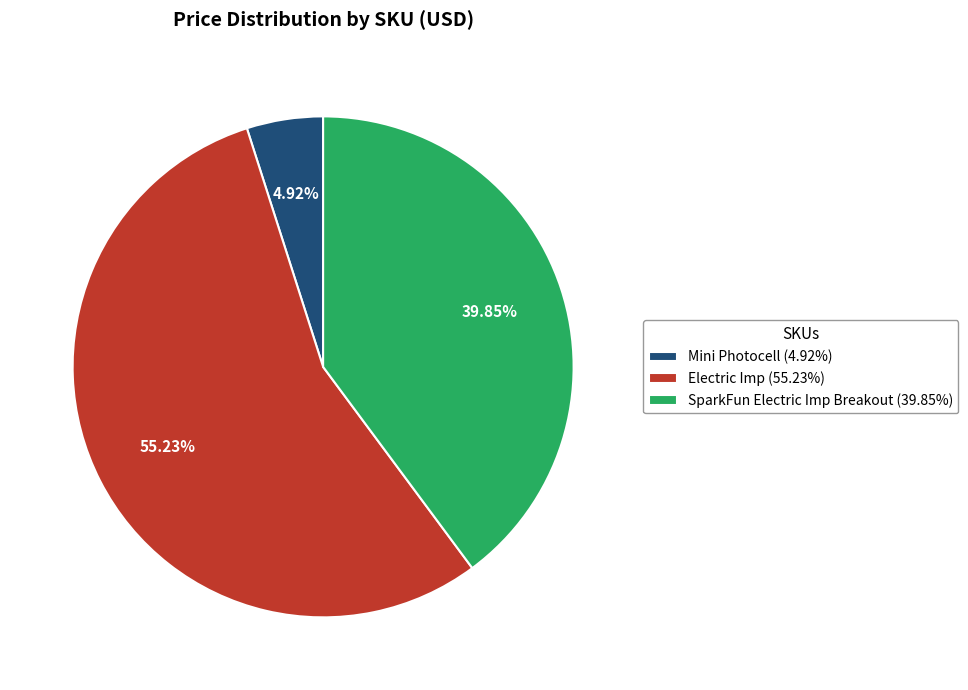

Approximately how many times larger is the value at SparkFun Electric Imp Breakout (39.85%) compared to Electric Imp (55.23%)?

0.7